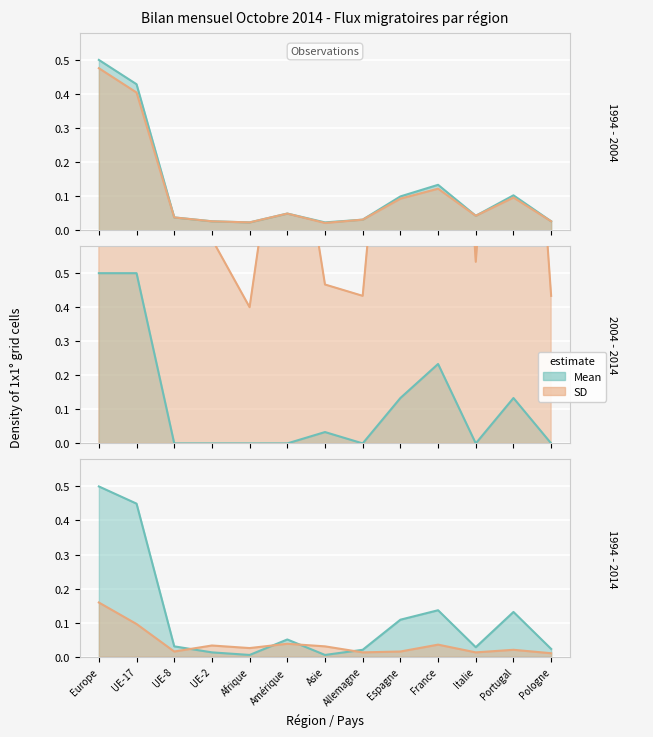

What is the difference between the Entrées totales values at Espagne and Italie?

0.1